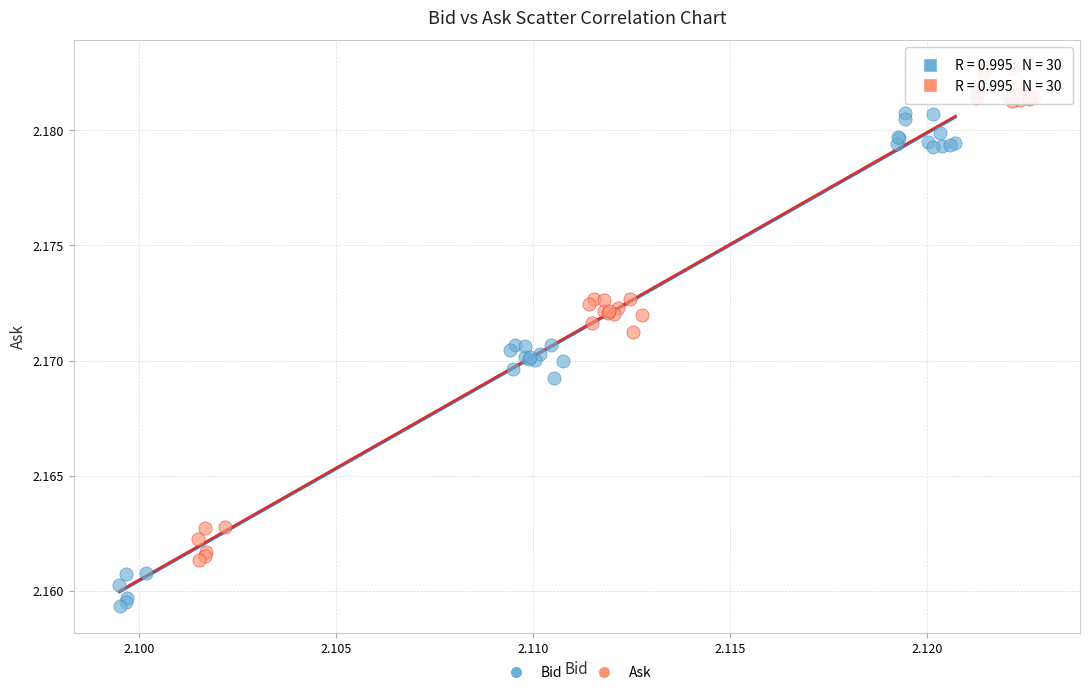

Which series contains the lowest Y value?

Bid